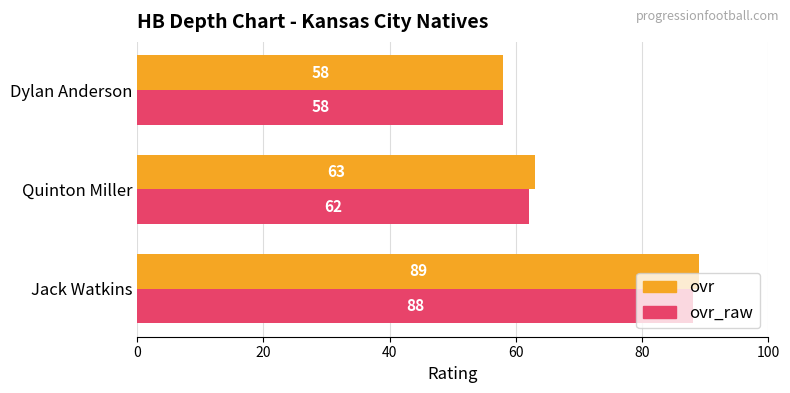

The ovr_raw series shows 88 at Jack Watkins. True or false?

True